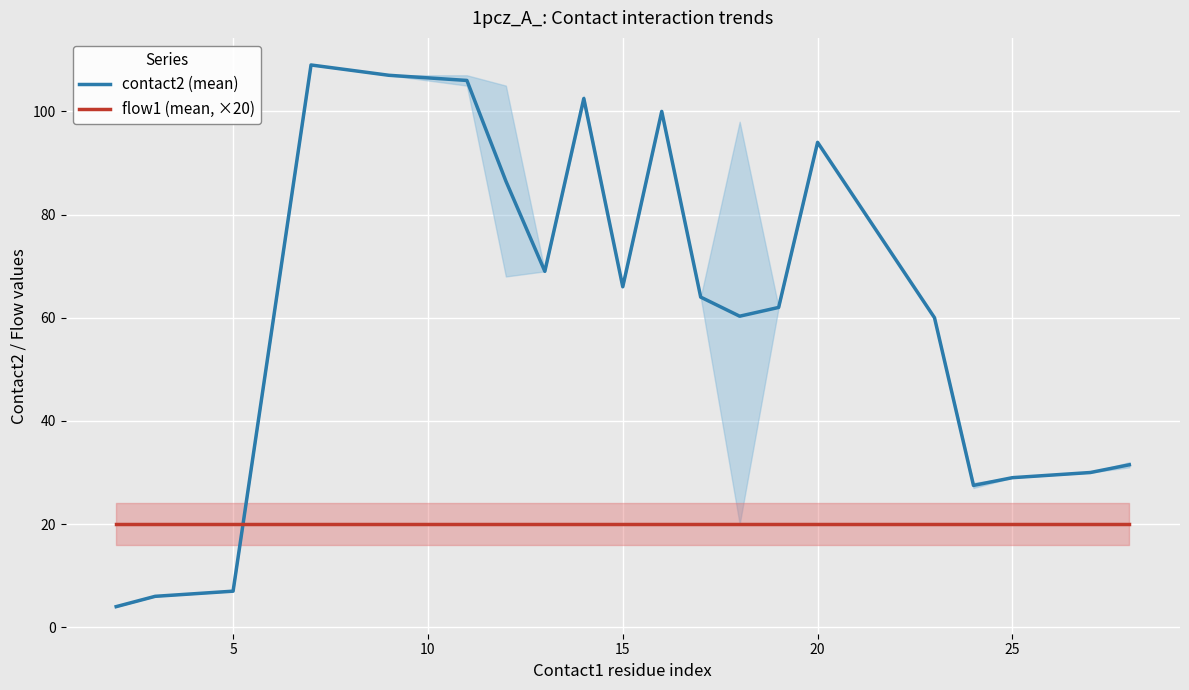

How many lines are shown in the chart?

2